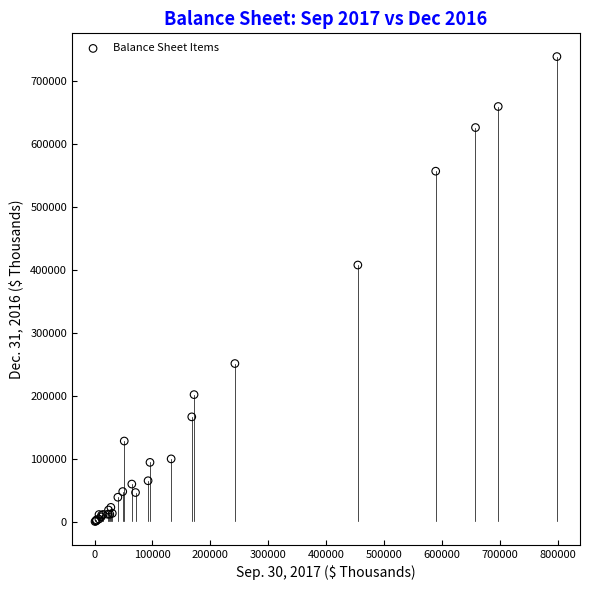

What Y value in the scatter plot is closest to 369567?

407648